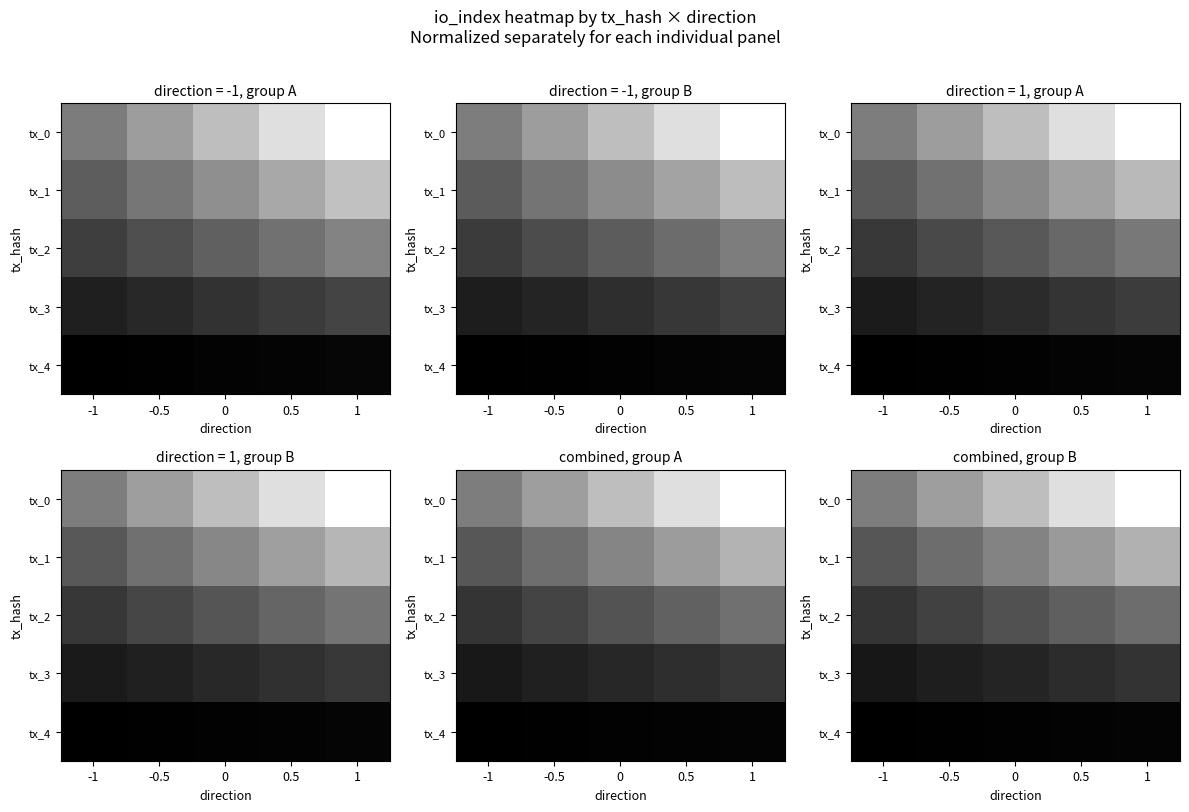

The tx_4 series shows 0.0 at -1. True or false?

True